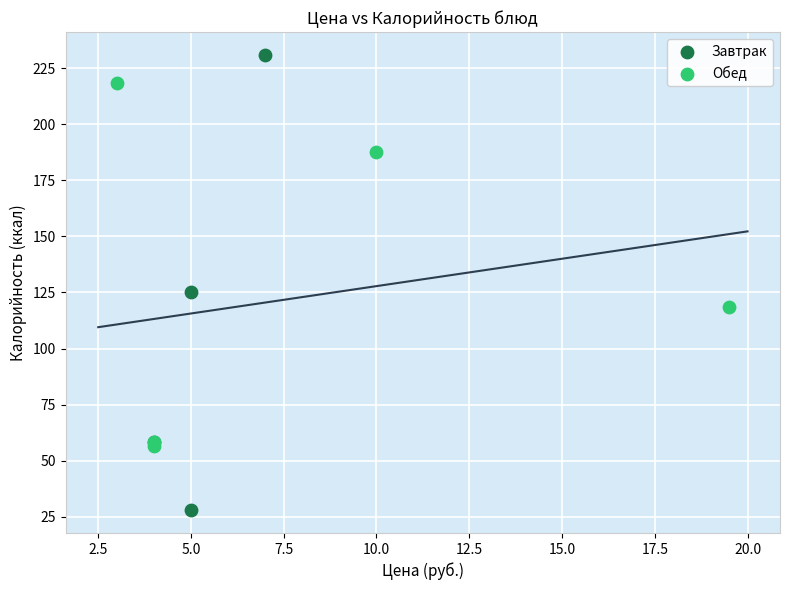

Which series reaches the minimum Y coordinate?

Завтрак